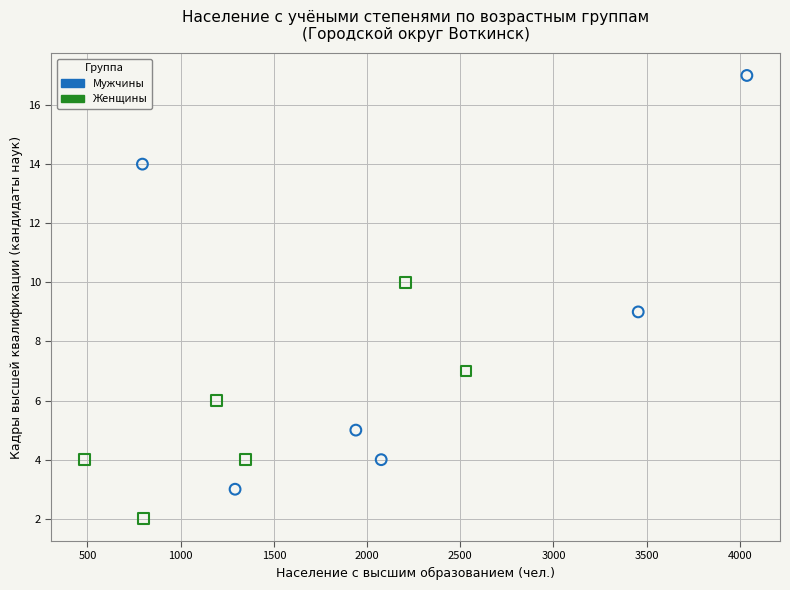

Which series reaches the minimum Y coordinate?

Женщины